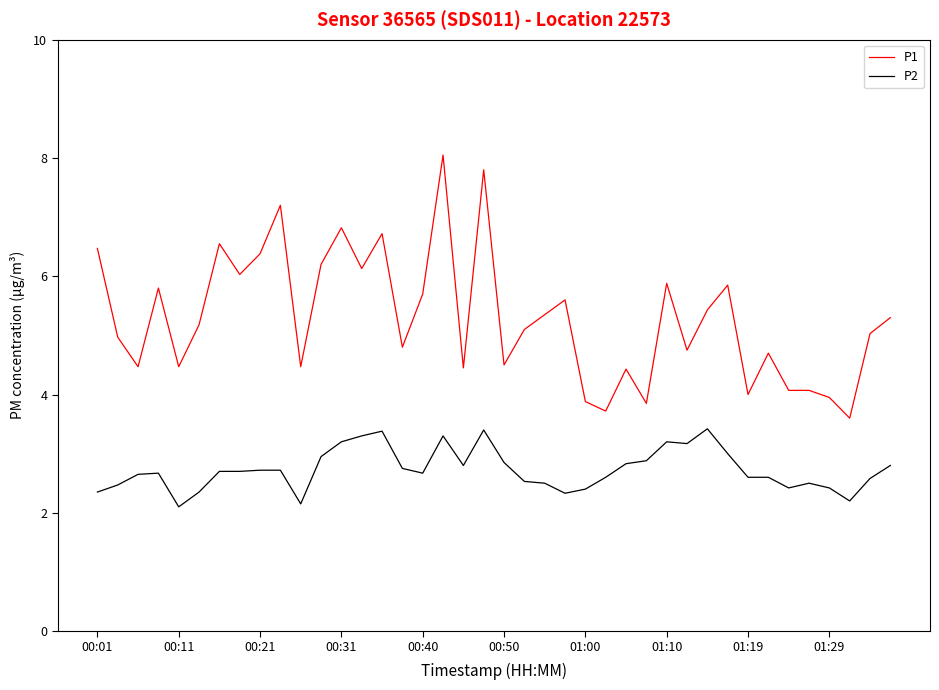

Does the chart display data point markers on the line(s)?

No